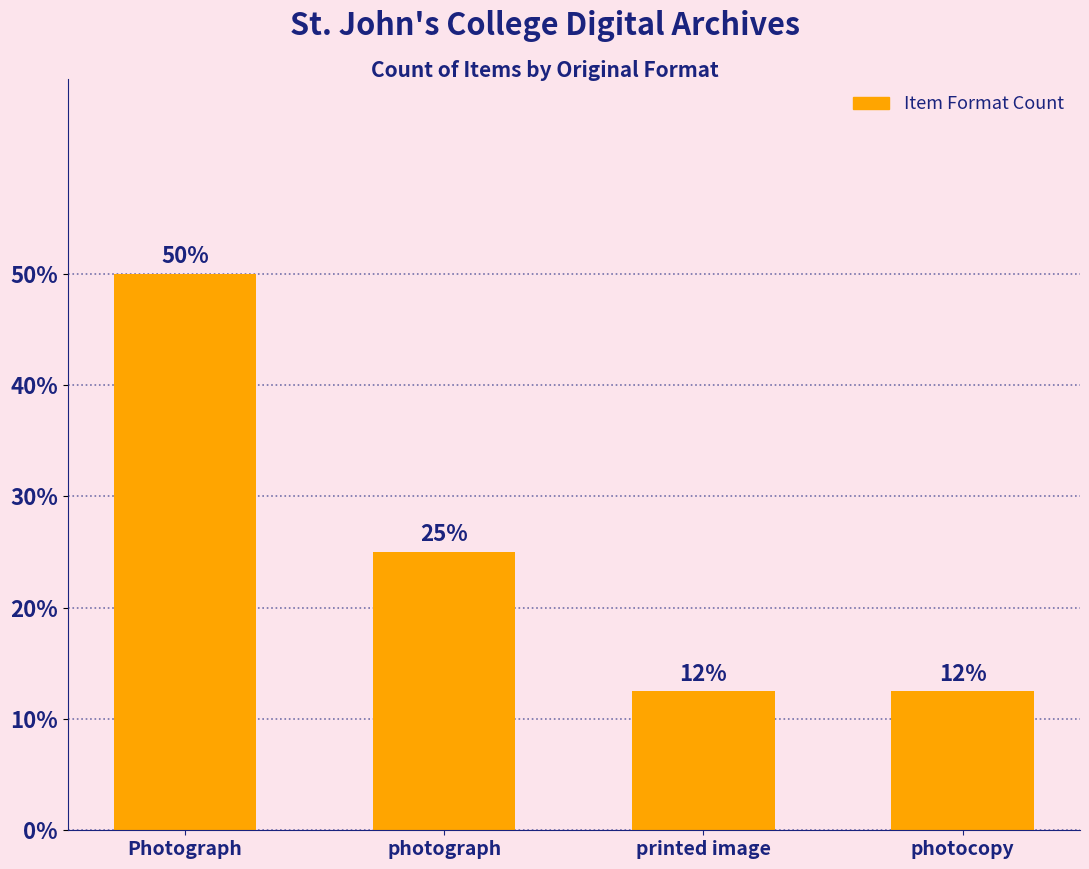

Which category has the highest value across all series?

Photograph